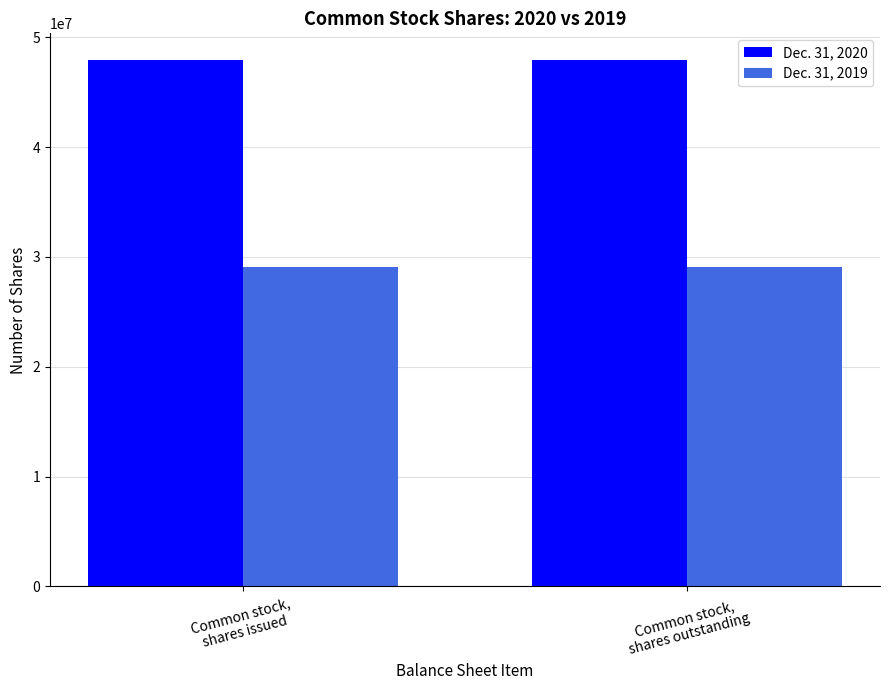

What is the label of the 2nd bar from the left?

Common stock,
shares outstanding